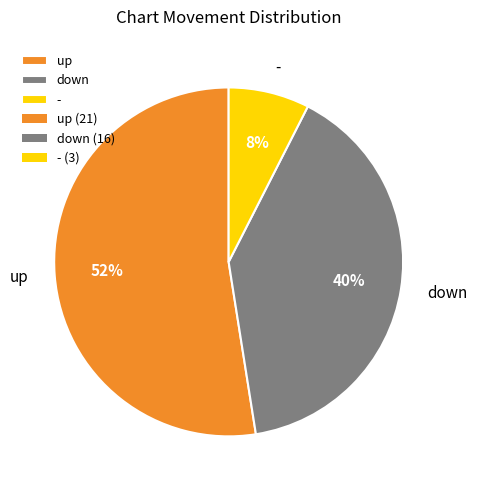

Count the number of slices in the pie.

3